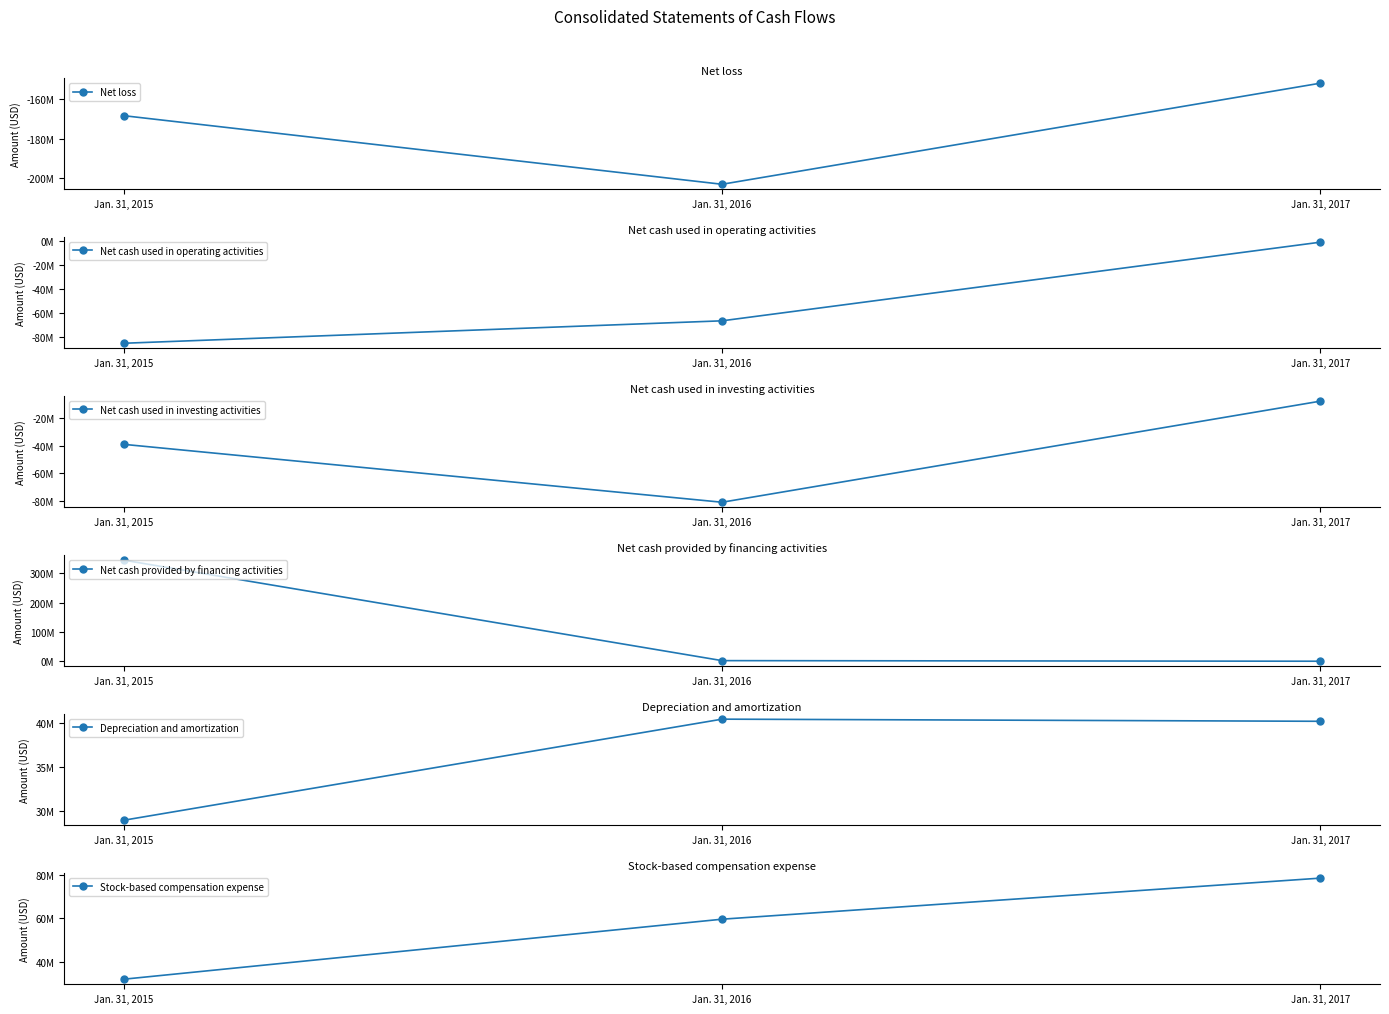

Reading left to right, what are all the values shown in this chart?

Net loss: -168227000	-202948000	-151787000
Net cash used in operating activities: -84900000	-66321000	-1218000
Net cash used in investing activities: -38883000	-80861000	-7572000
Net cash provided by financing activities: 345439000	2513000	479000
Depreciation and amortization: 29019000	40394000	40154000
Stock-based compensation expense: 31929000	59504000	78372000